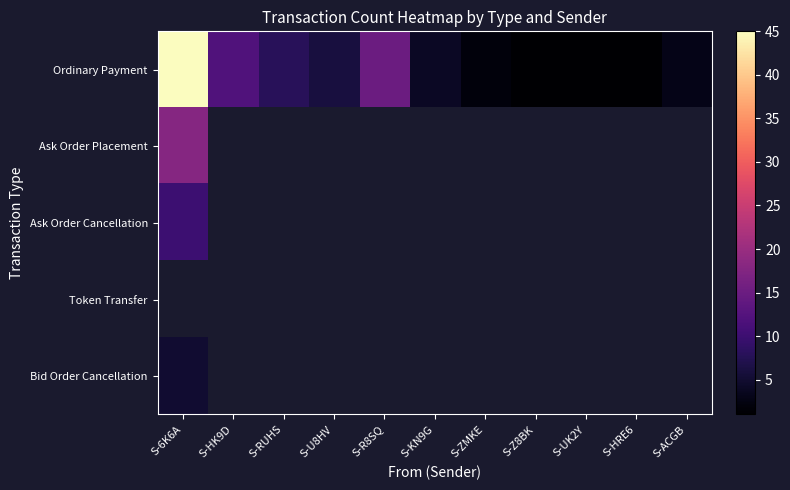

What is the smallest value displayed?

1.0